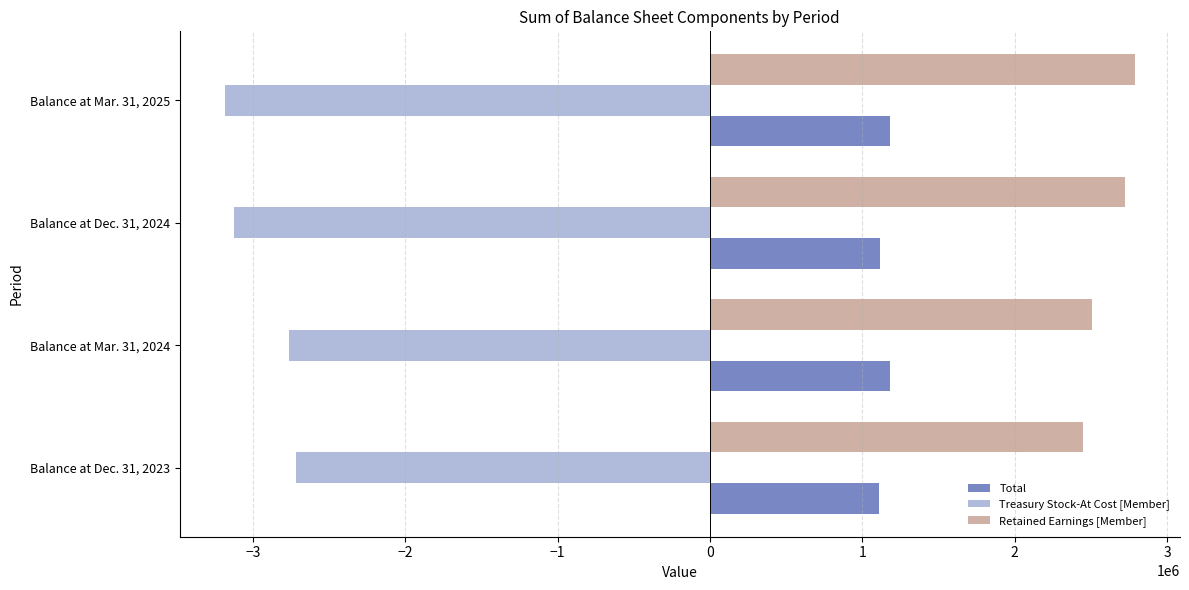

Which category has the highest value in the Retained Earnings [Member] series?

Balance at Mar. 31, 2025